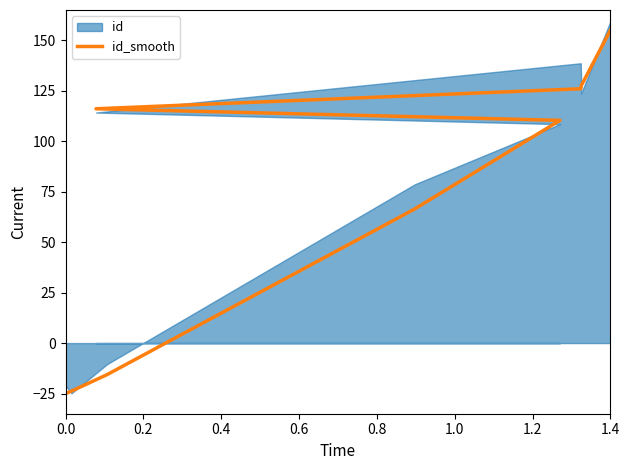

What is the difference between the values at 0.4 and 0.8?

126.0